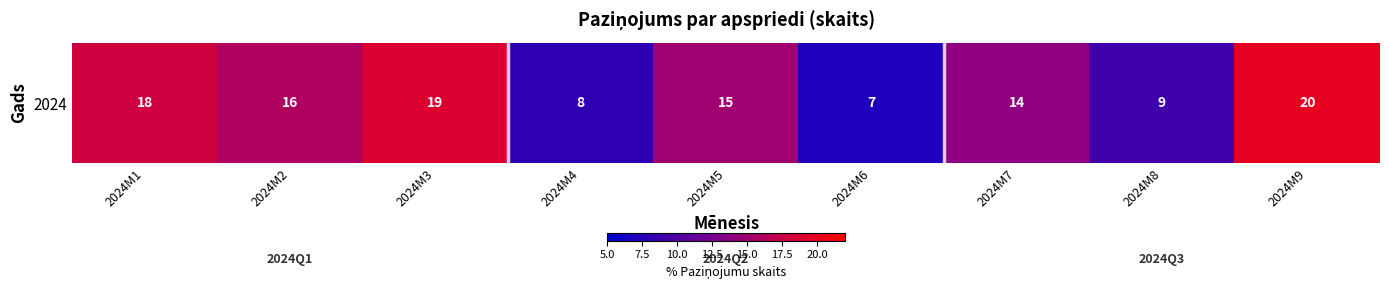

What is the difference between the values at 2024M8 and 2024M5?

6